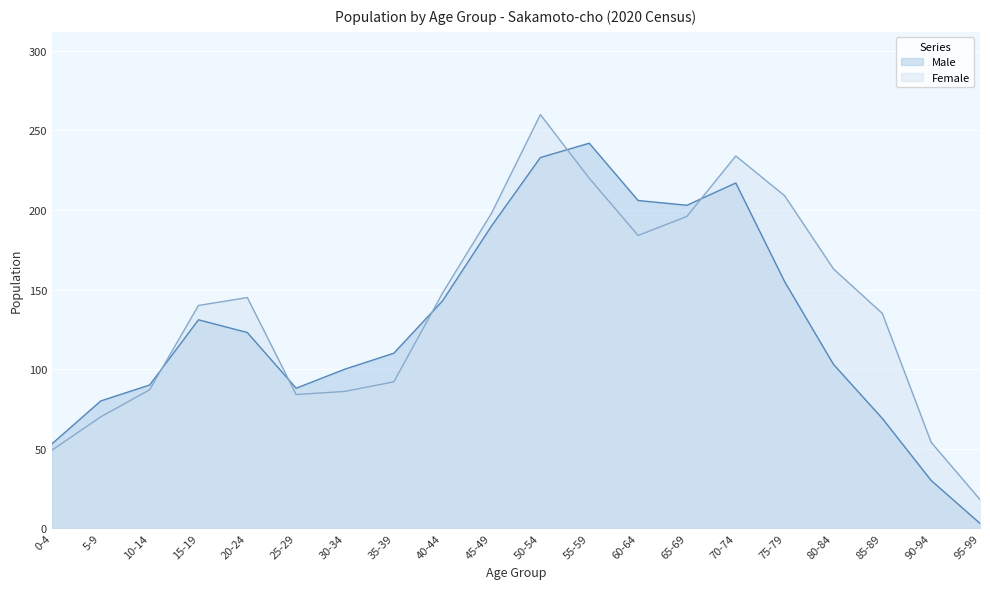

Rank the series by their maximum value, from lowest to highest.

Male, Female